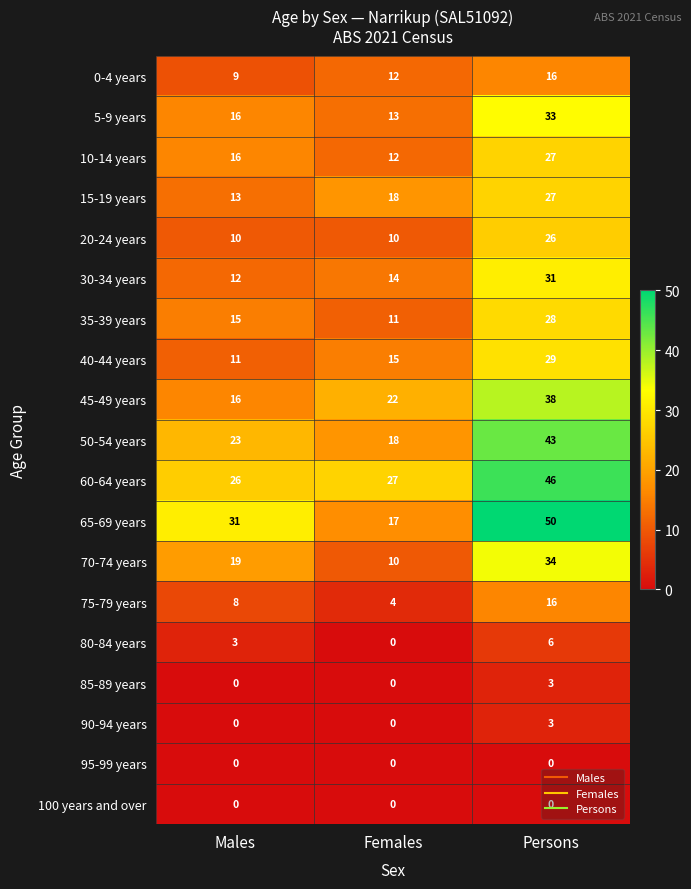

List the labels in order of 70-74 years value, largest first.

Persons, Males, Females